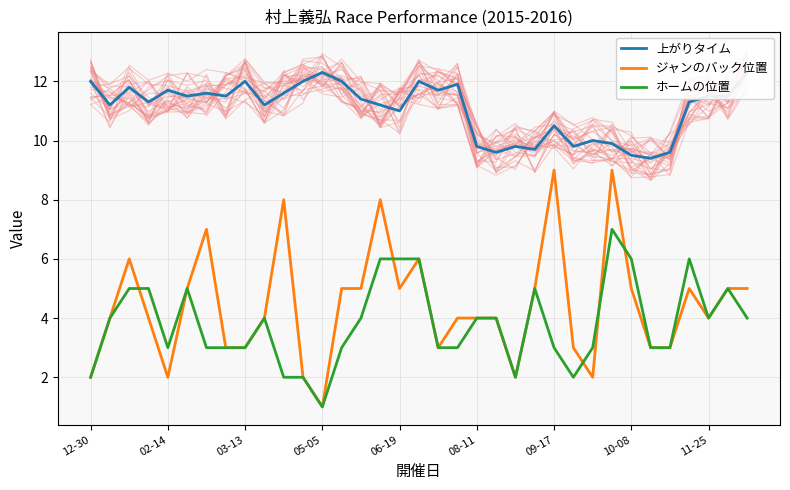

What is the value of the ホームの位置 point at the 22nd from the left?

4.0